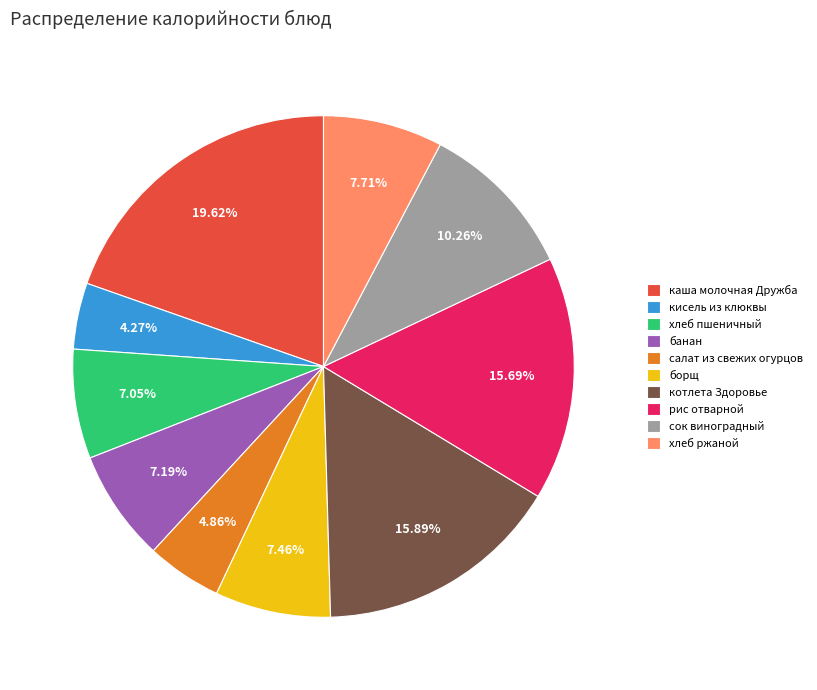

What percentage is NOT represented by кисель из клюквы?

95.7%